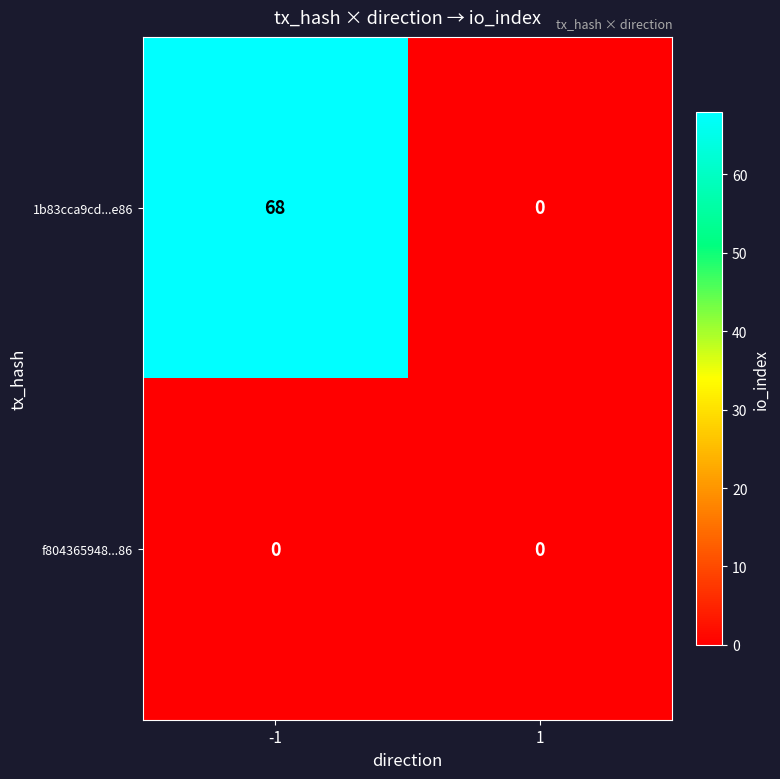

Which series has the largest total across all categories?

1b83cca9cd...e86